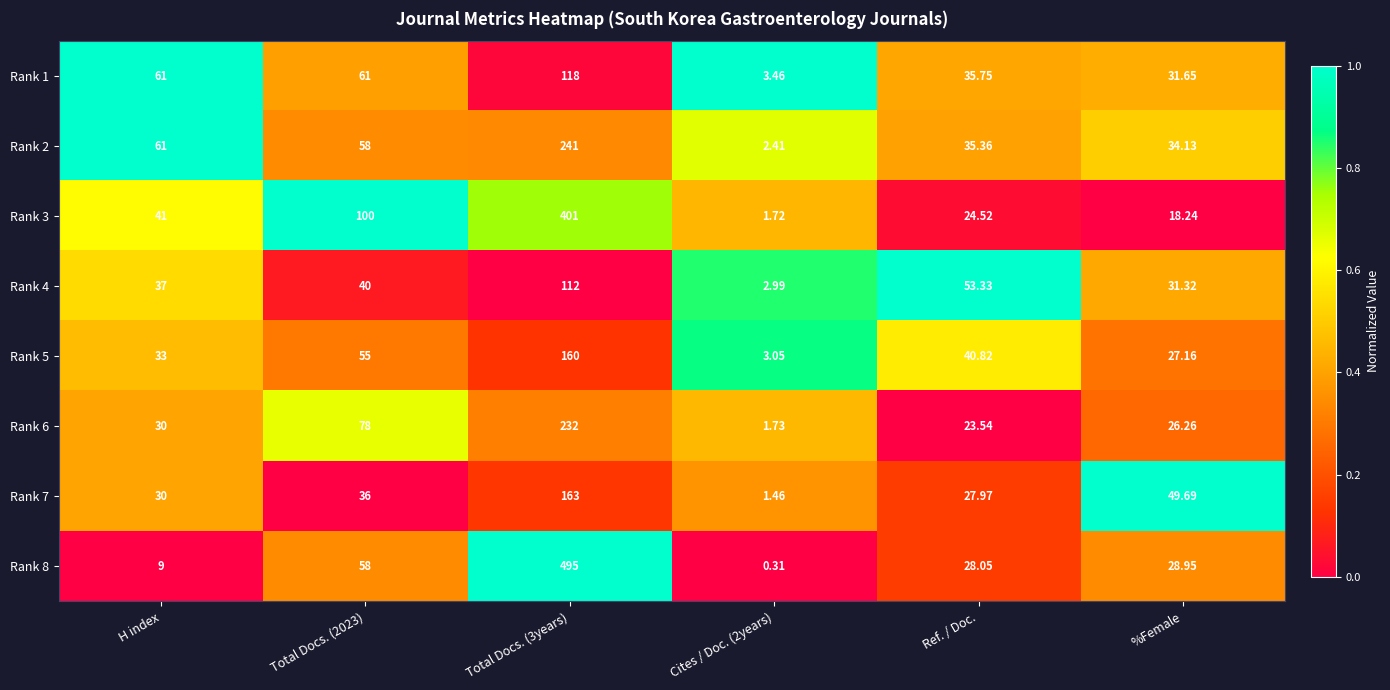

Which series has the largest total across all categories?

Rank 8